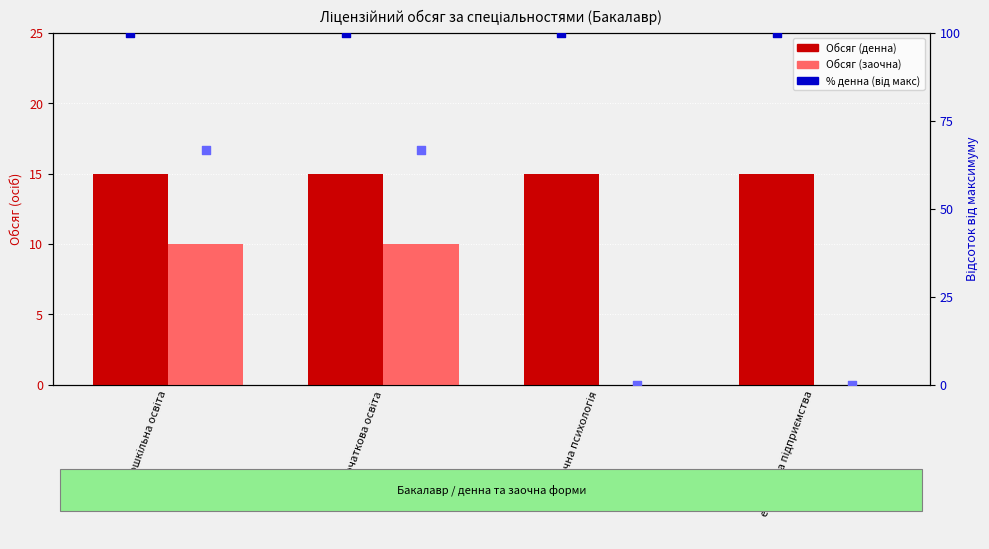

What are all the series names shown in the legend?

Обсяг (денна), Обсяг (заочна), % денна (від макс), % заочна (від макс)